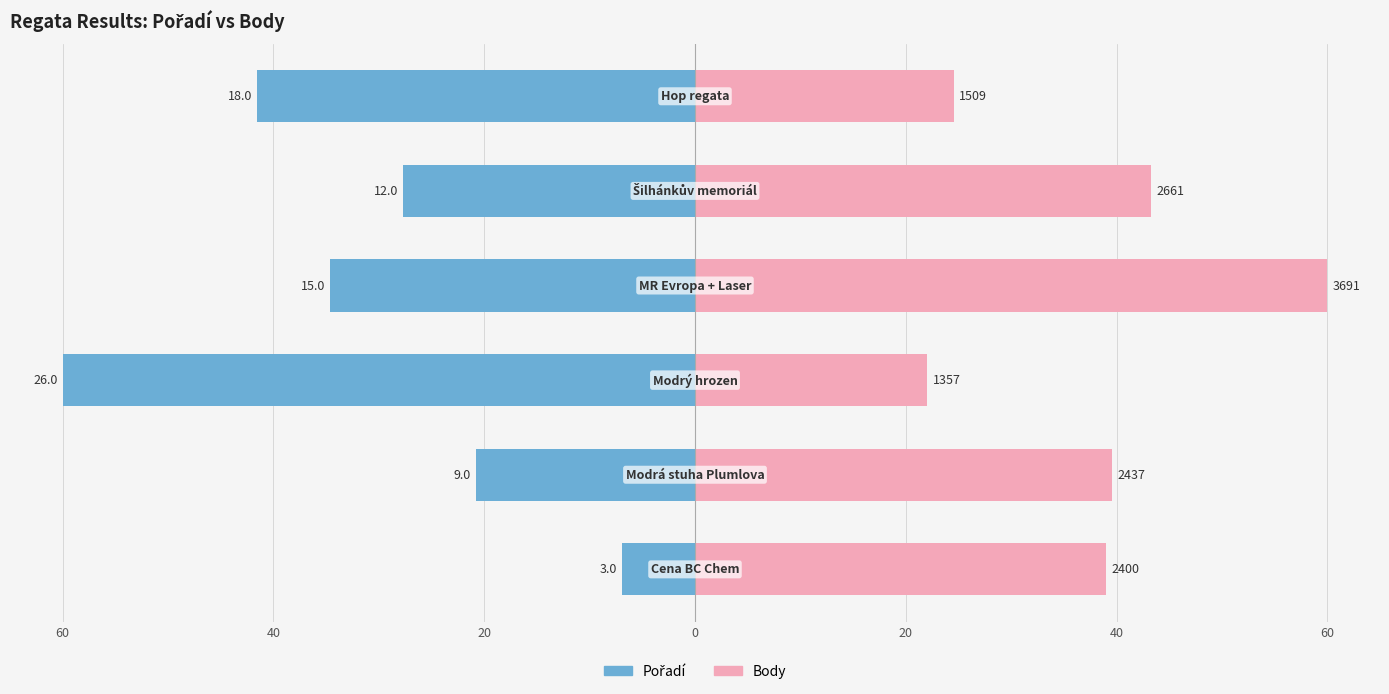

How many distinct data groups are displayed?

2